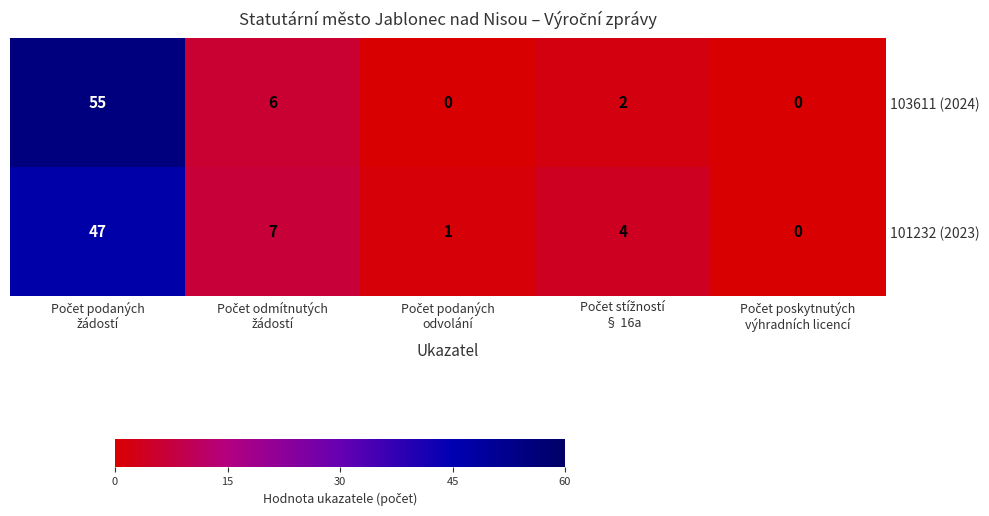

What is the sum of all 103611 (2024) values?

63